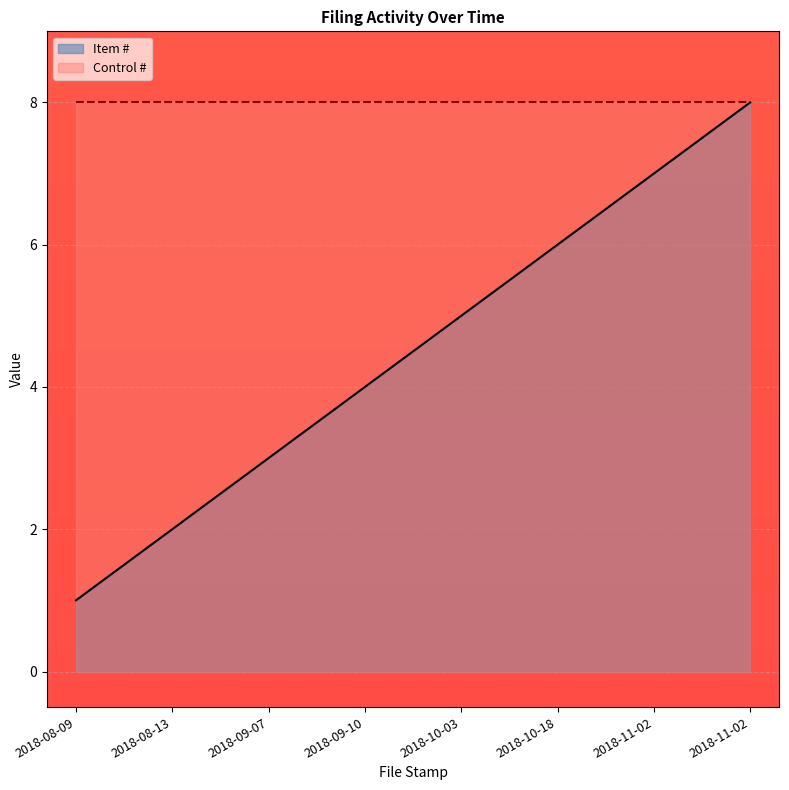

The chart shows a value of 10 at 2018-11-02. True or false?

False